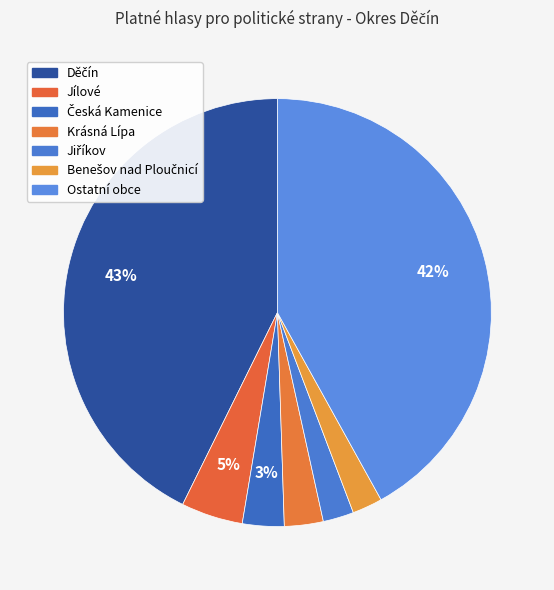

Count the number of slices in the pie.

7